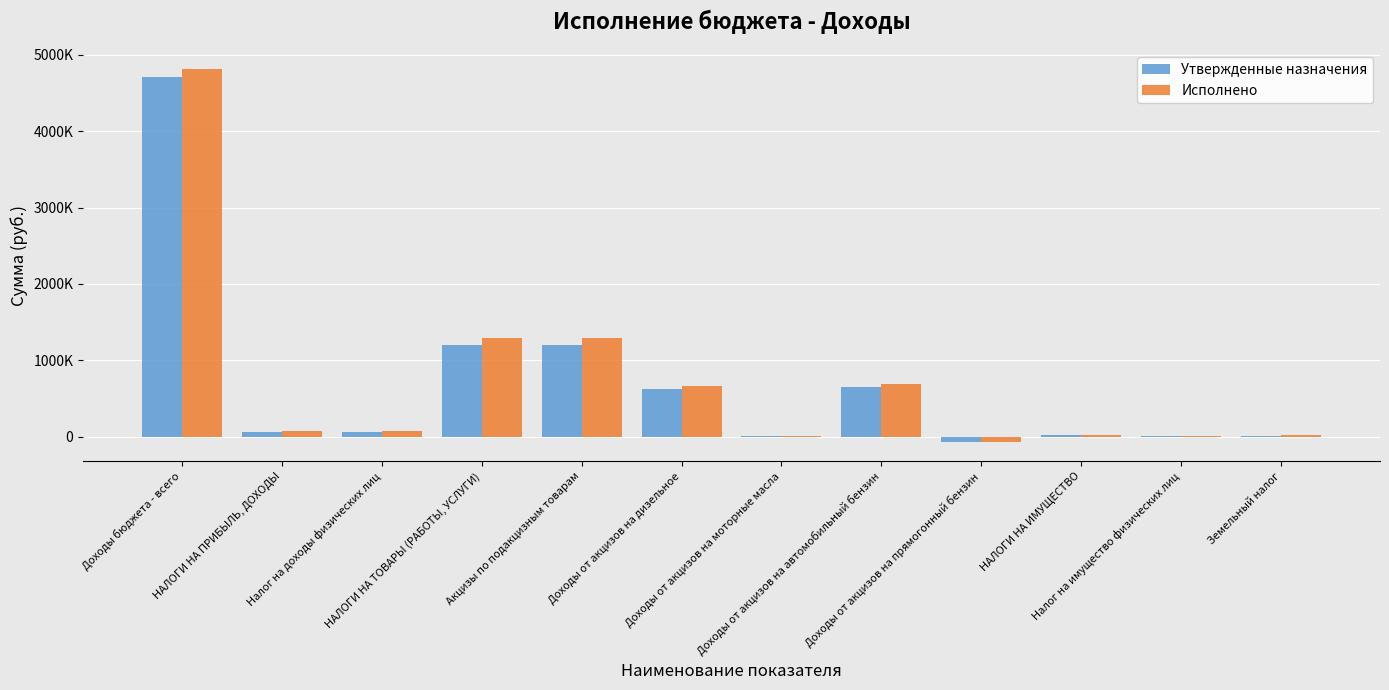

What are all the series names shown in the legend?

Утвержденные назначения, Исполнено